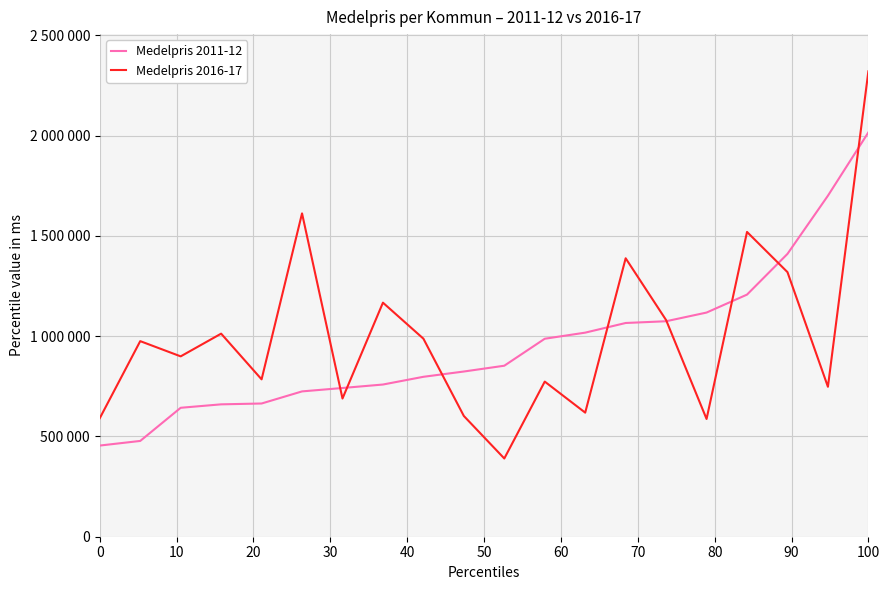

Rank the series by their average value, from highest to lowest.

Medelpris 2016-17, Medelpris 2011-12